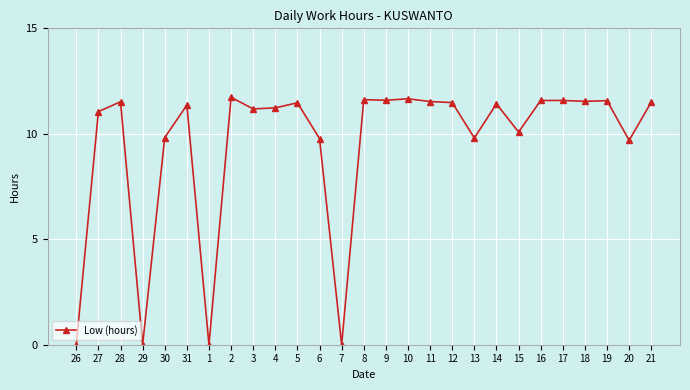

What position from the left is 3?

9